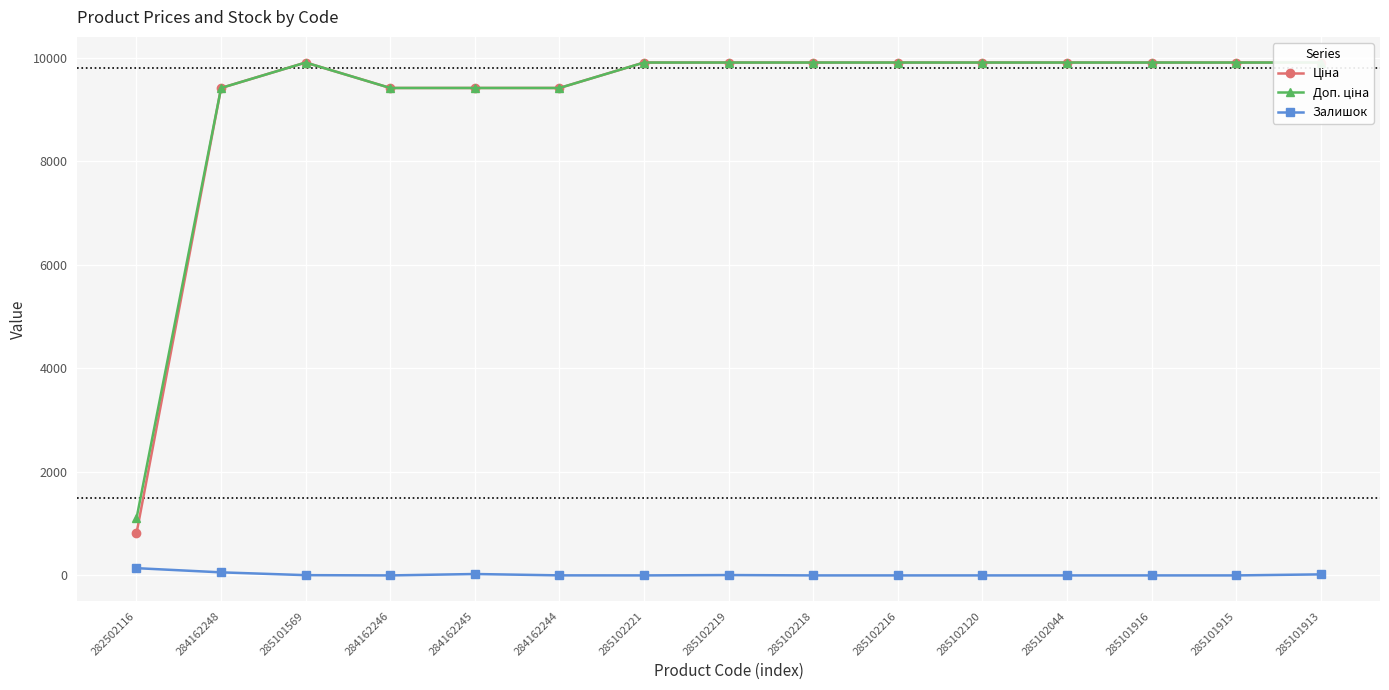

Count the number of categories in the chart.

15